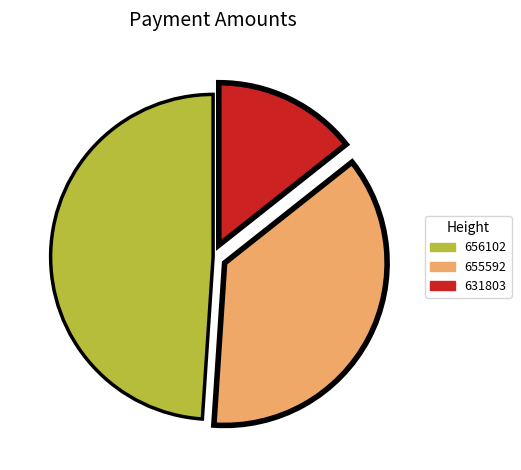

What is the smallest slice in the pie chart?

631803